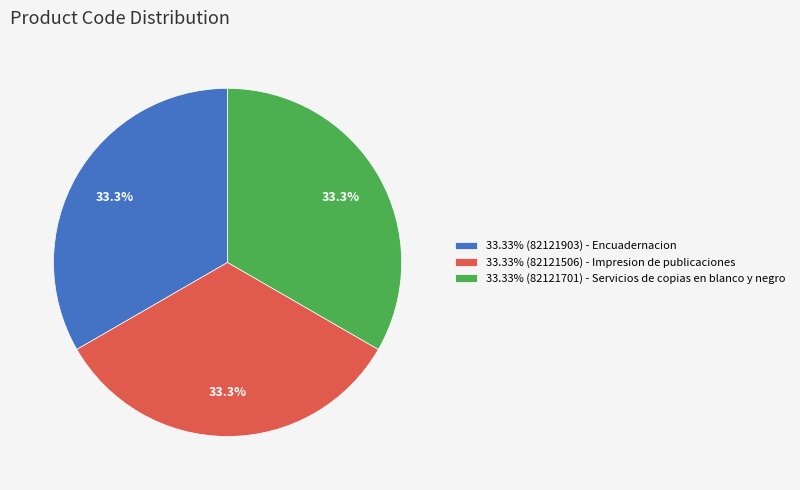

How many slices are in this pie chart?

3